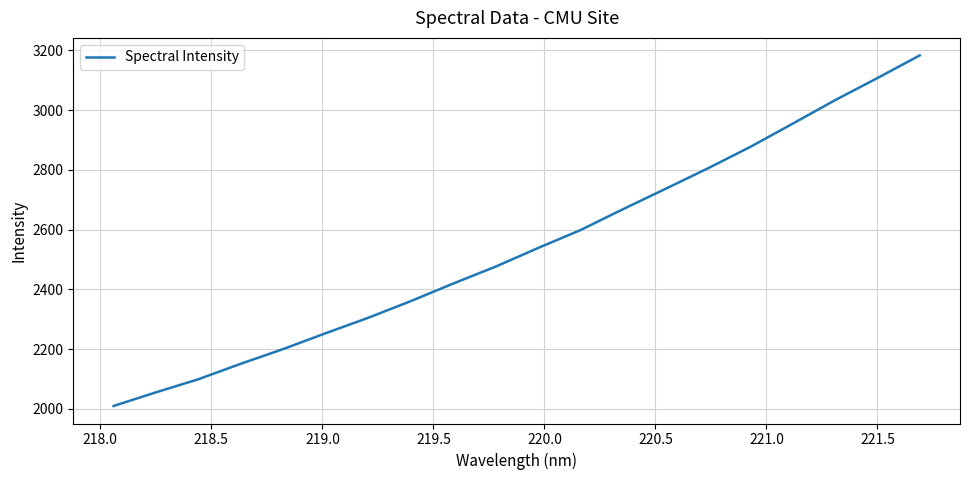

What is the difference between the maximum and minimum values?

1172.8